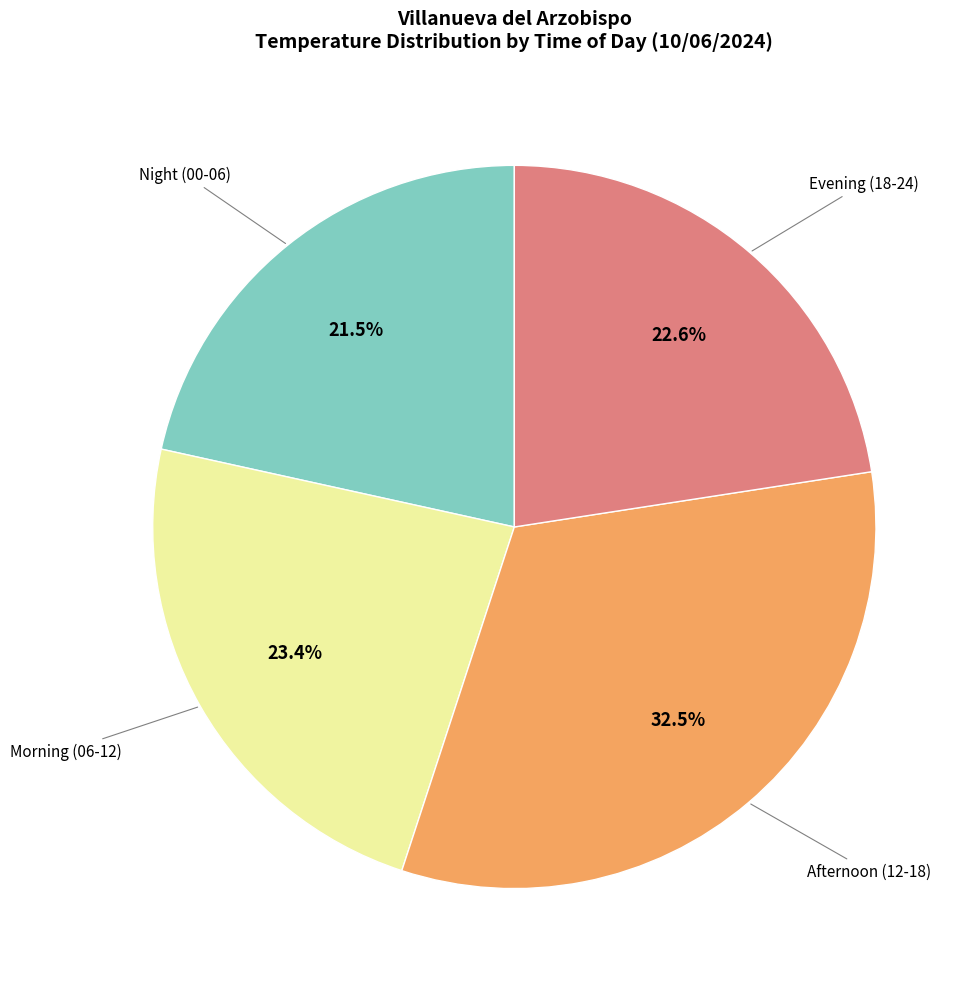

Does any single category account for the majority?

No